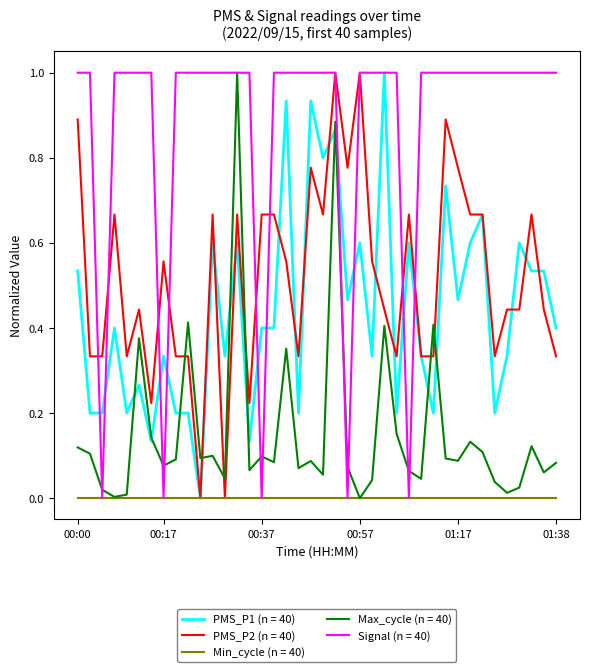

What is the maximum value for PMS_P2 (n = 40)?

1.0